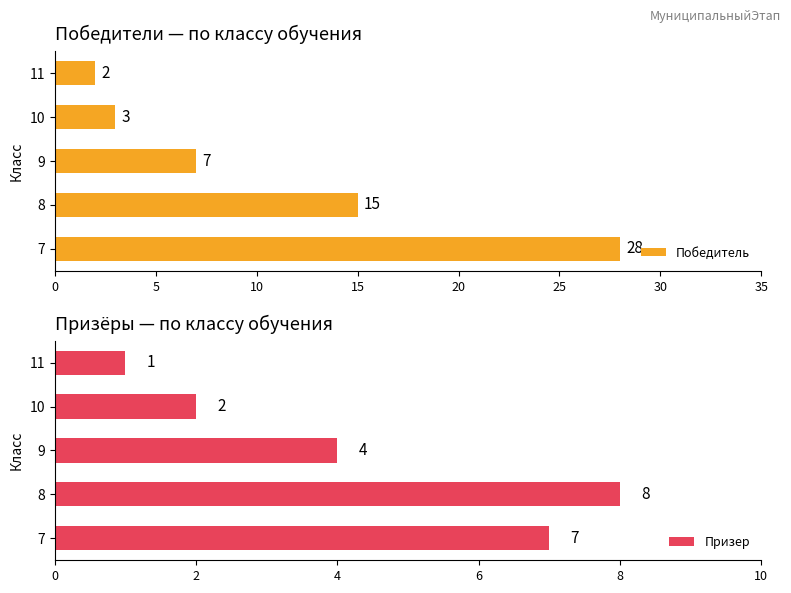

What is the smallest value displayed?

1